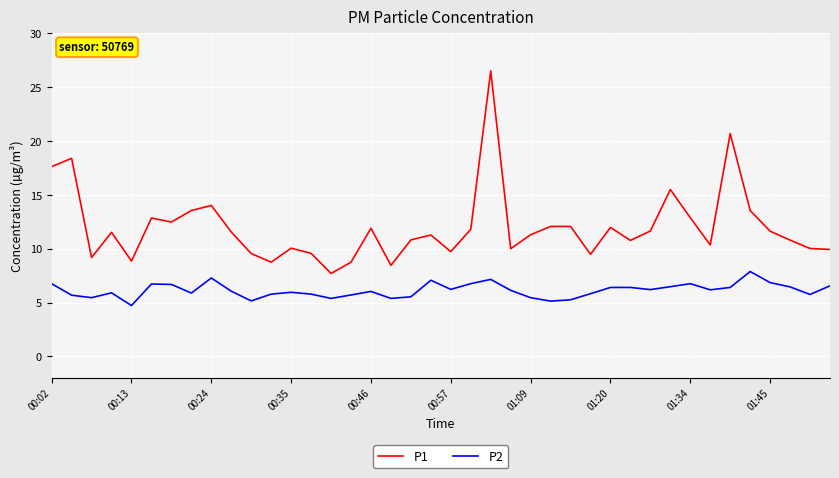

Which series has the widest spread of values?

P1